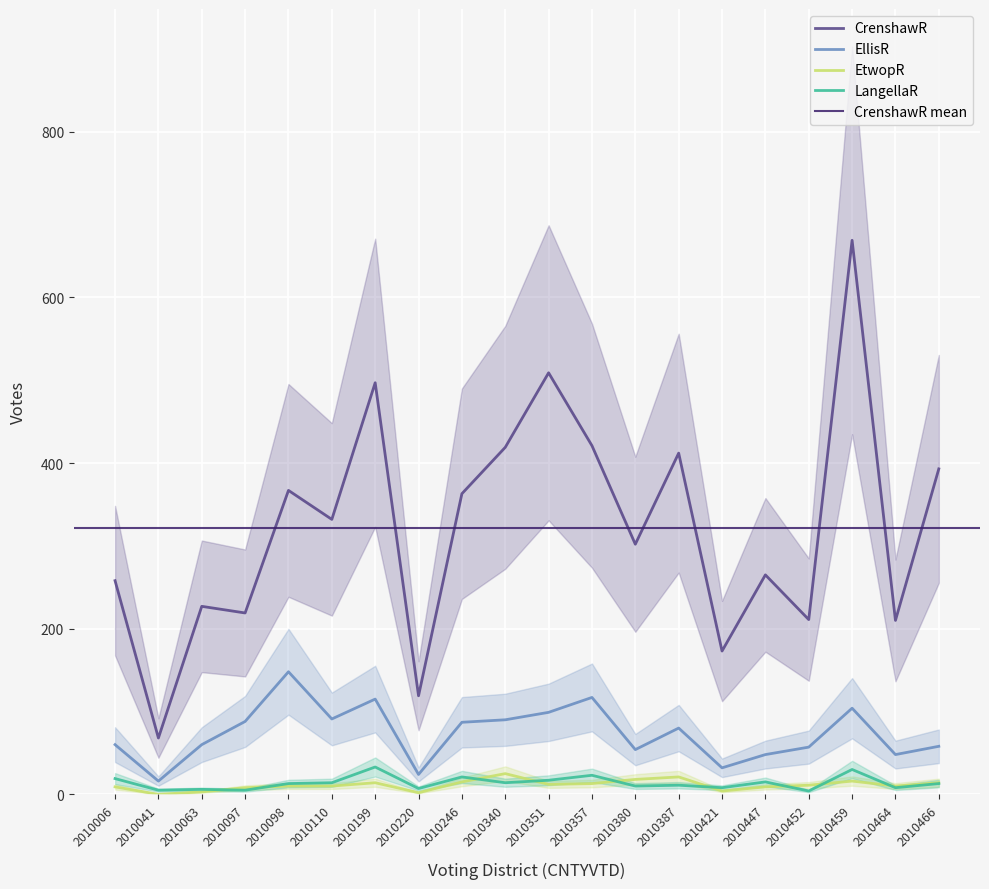

Where is the first local maximum for EtwopR?

2010199